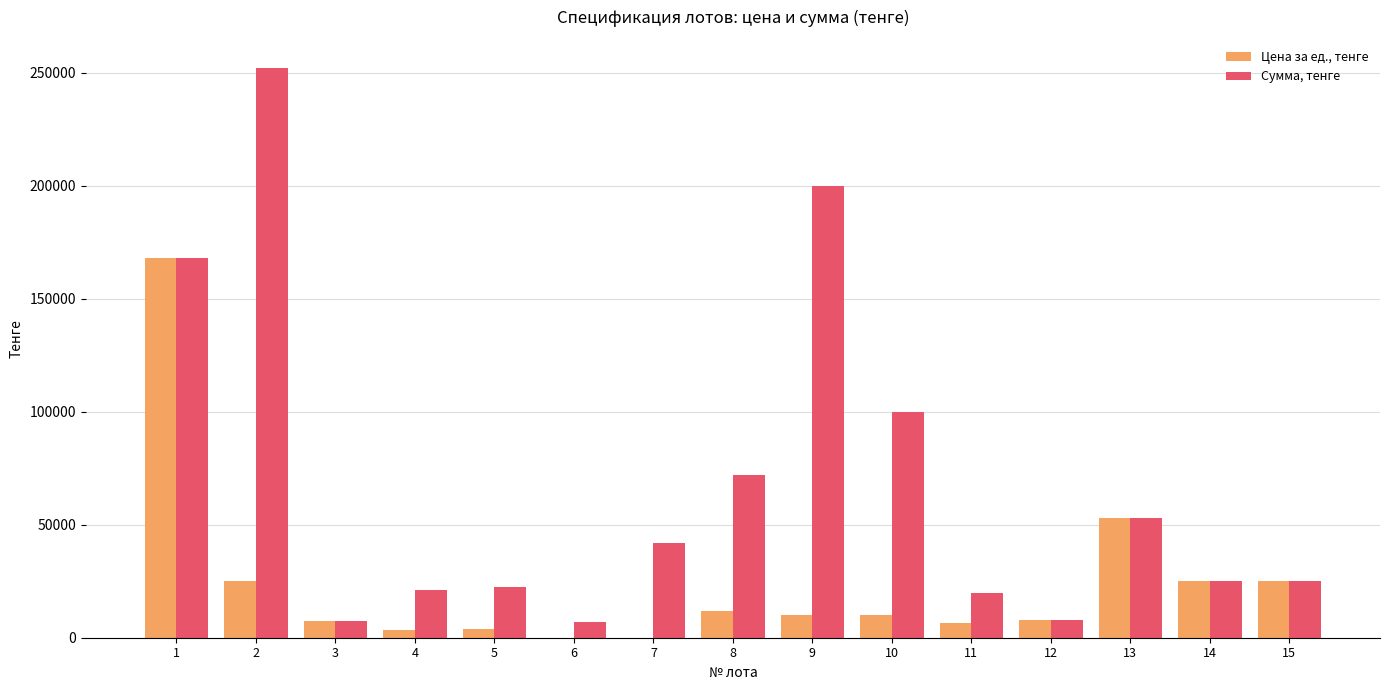

Count the number of categories in the chart.

15